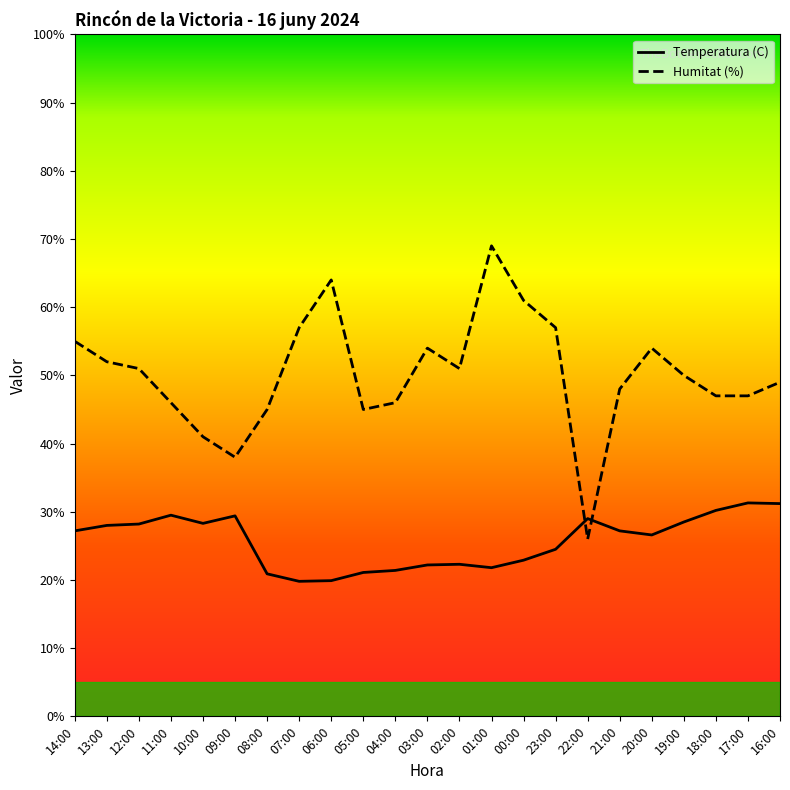

List the labels in order of Humitat (%) value, smallest first.

22:00, 09:00, 10:00, 08:00, 05:00, 11:00, 04:00, 18:00, 17:00, 21:00, 16:00, 19:00, 12:00, 02:00, 13:00, 03:00, 20:00, 14:00, 07:00, 23:00, 00:00, 06:00, 01:00